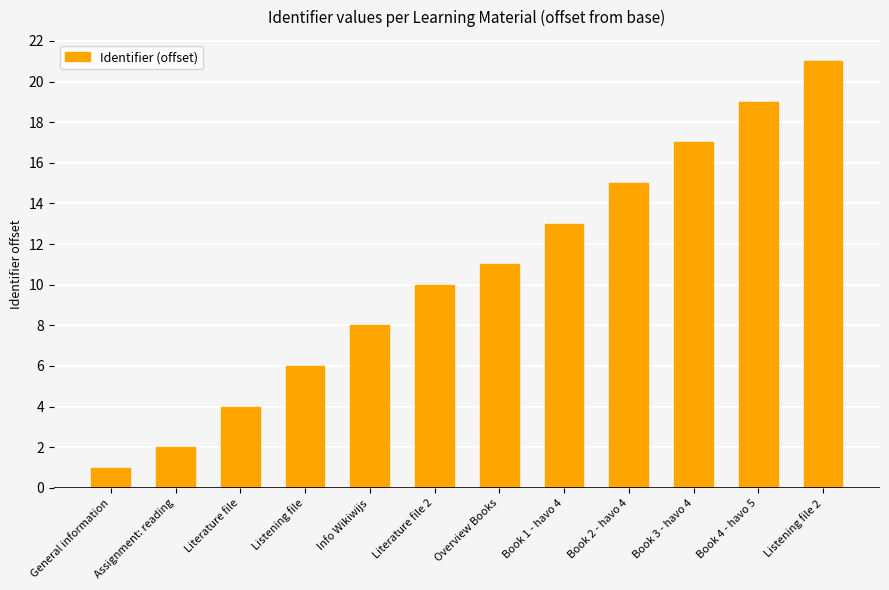

How many values are below 11?

6